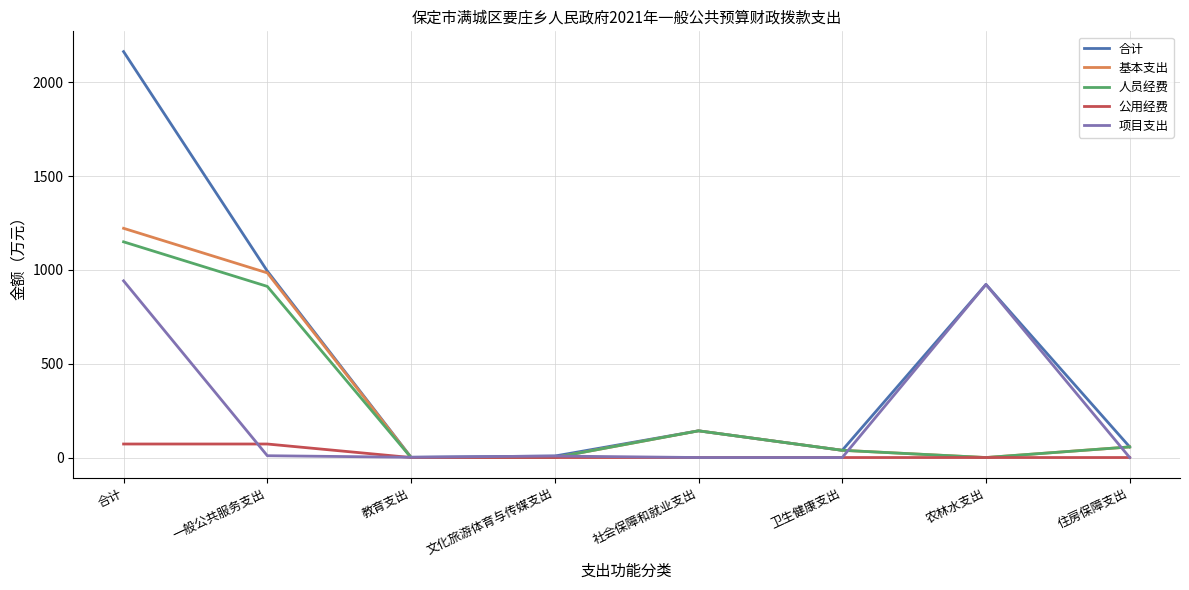

What is the difference between the second highest and minimum values in the 合计 series?

992.6